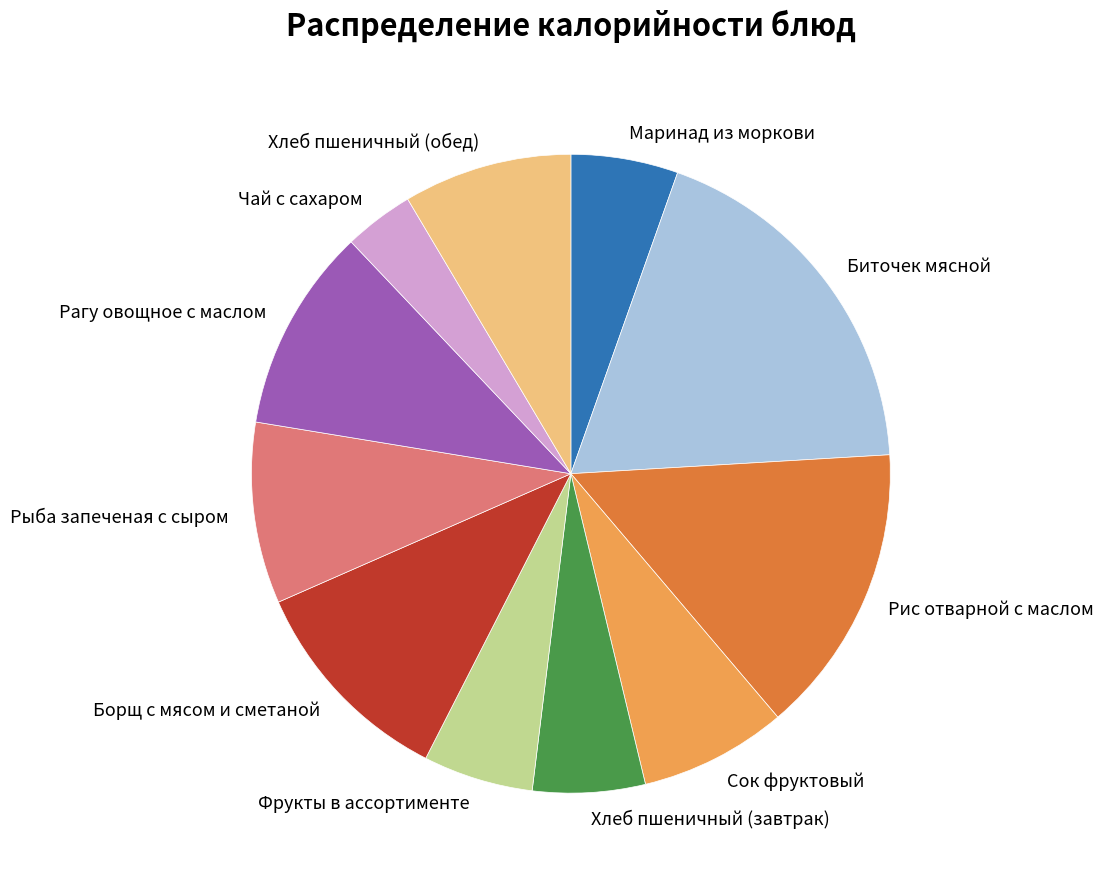

Between Чай с сахаром and Фрукты в ассортименте, which is larger?

Фрукты в ассортименте